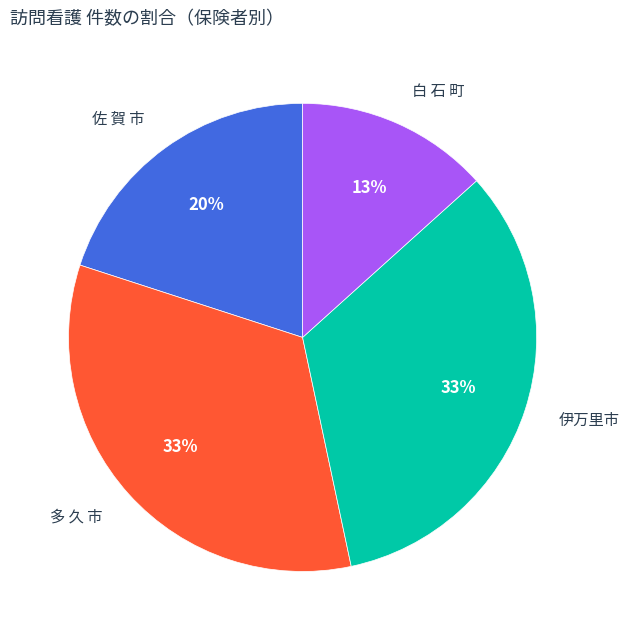

Between 佐 賀 市 and 白 石 町, which is larger?

佐 賀 市